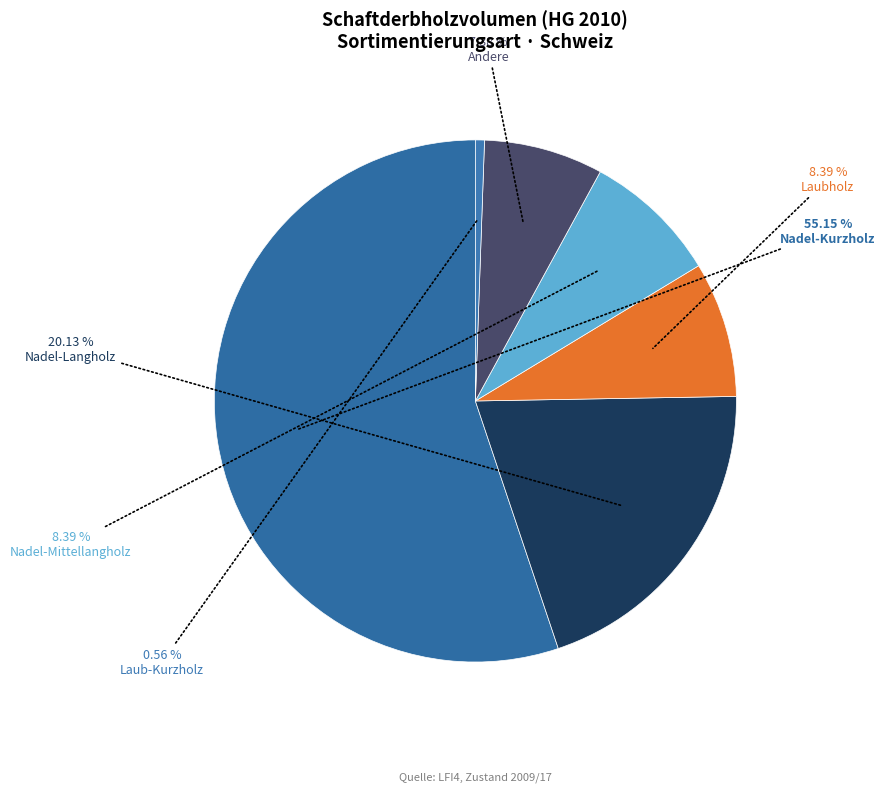

How many segments does this pie chart have?

6